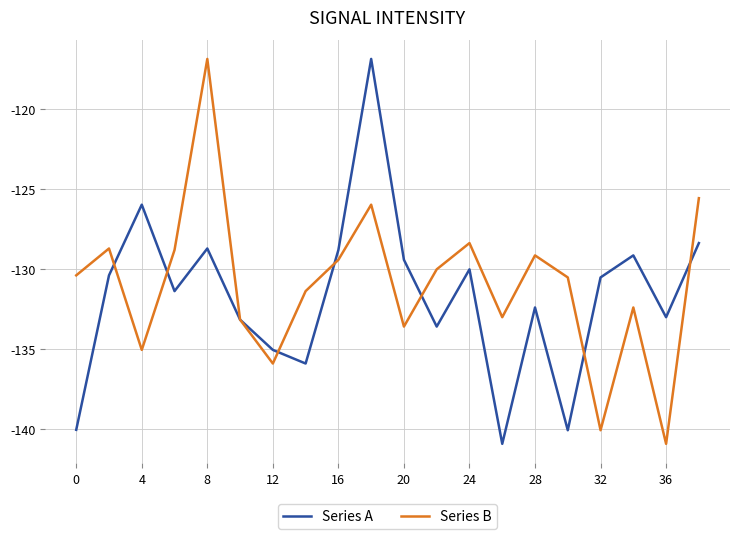

What is the lowest value of the Series B series?

-140.9